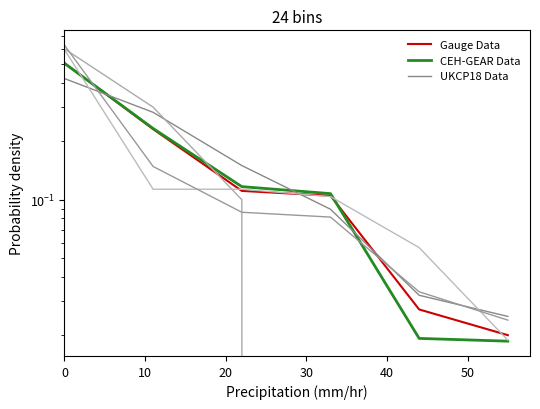

How many lines are shown in the chart?

3